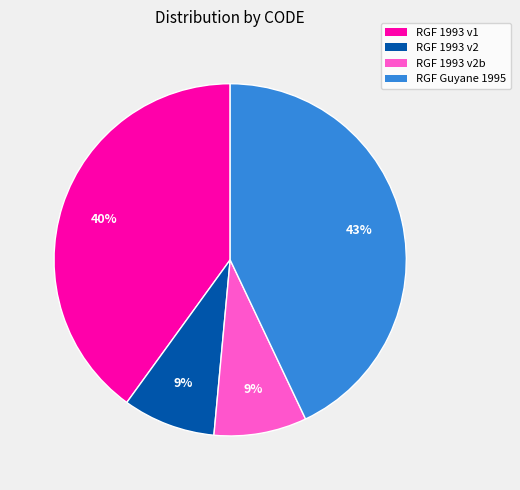

Is there a majority slice in this chart?

No